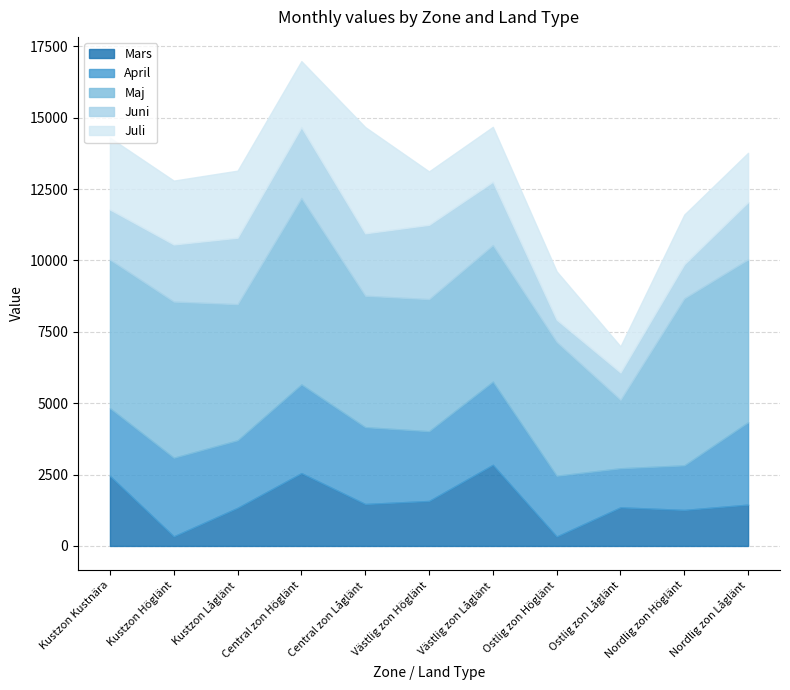

At which label does April first exceed 2443?

Kustzon Höglänt